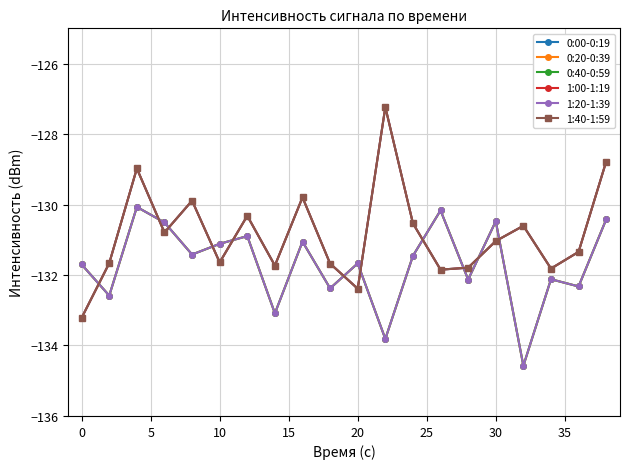

Does the chart have visible grid lines?

Yes